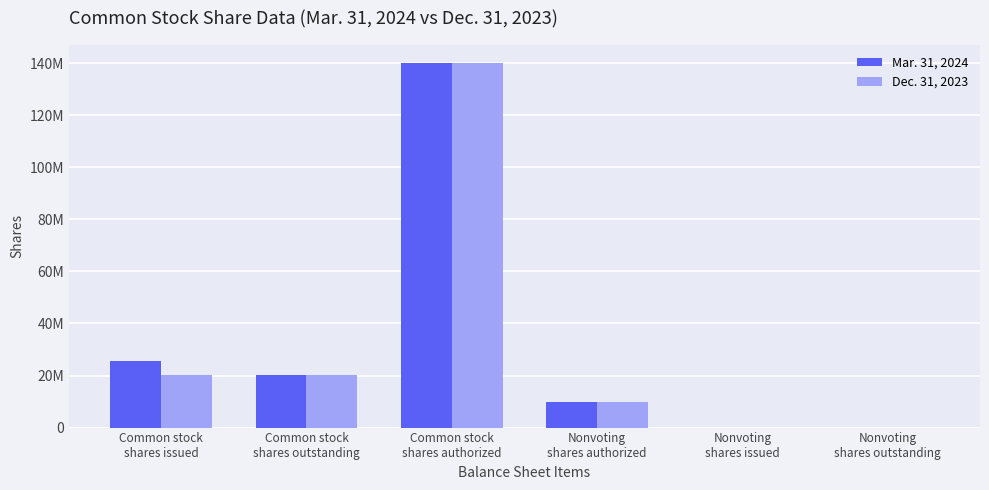

Are the bars grouped side by side (vs. stacked)?

Yes